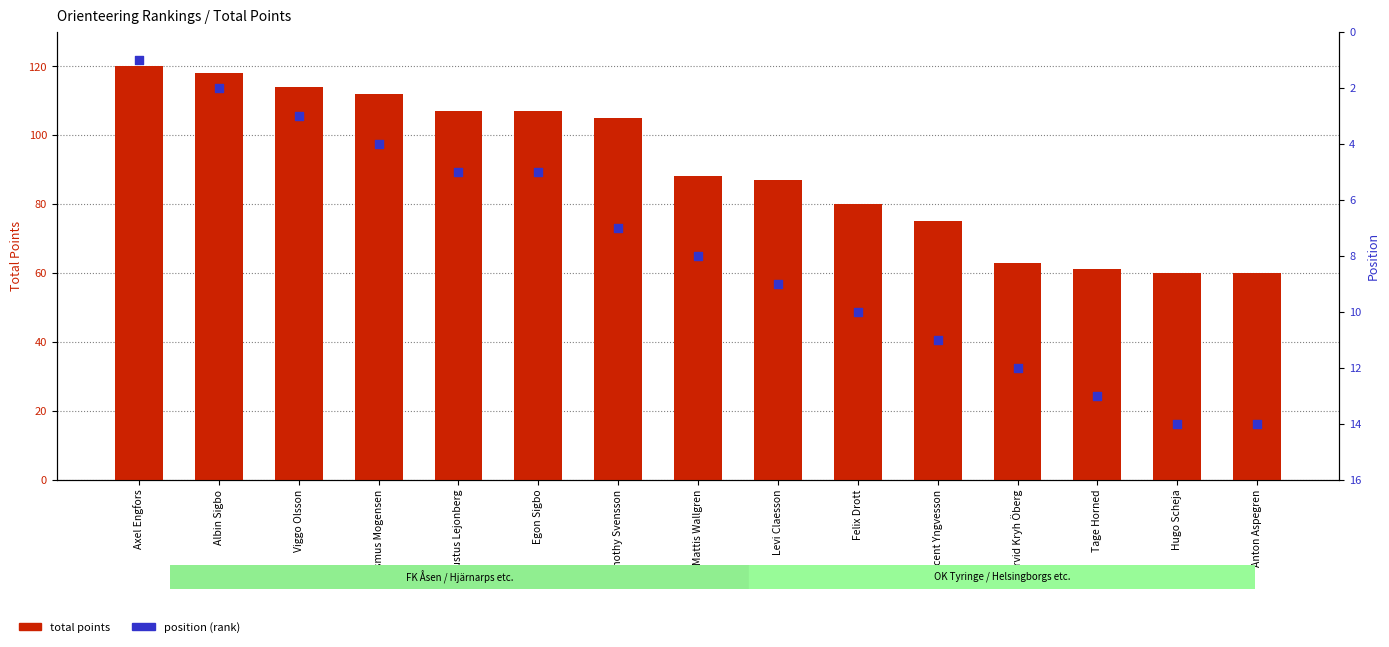

Which series reaches the maximum Y coordinate?

total points